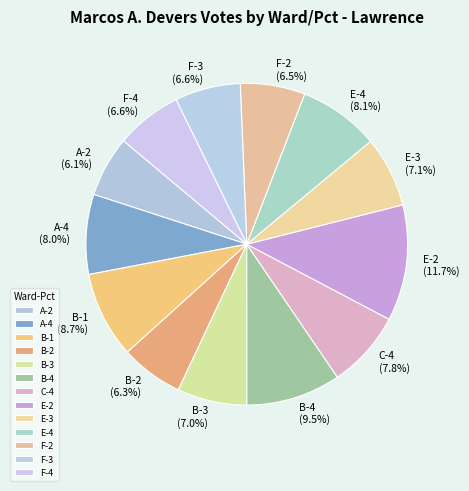

To the nearest percent, what is the combined percentage of F-2 and F-3?

13%